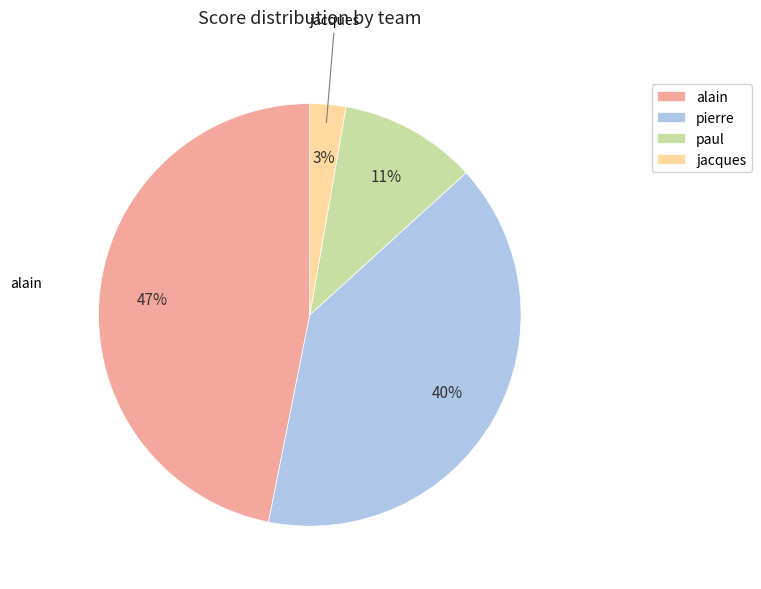

What percentage is the alain slice, to the nearest percent?

47%